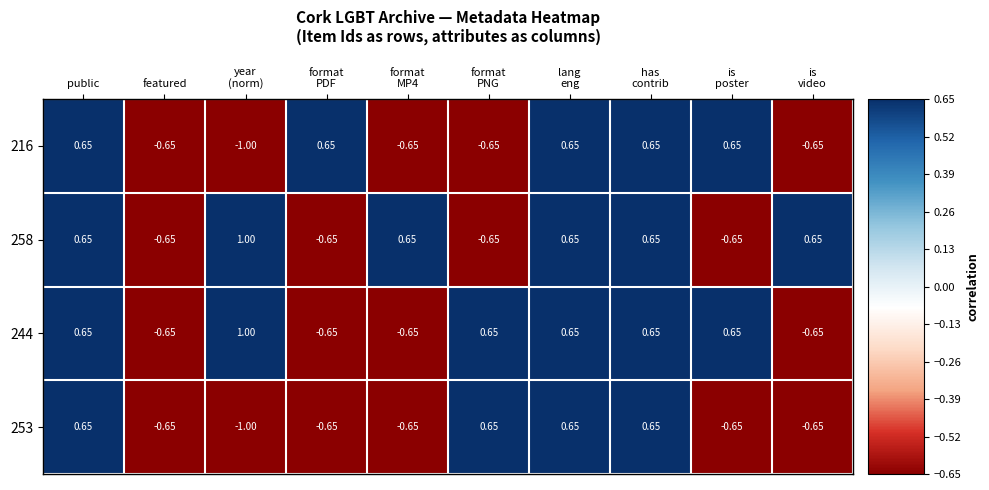

At which label does 258 first exceed 0?

public